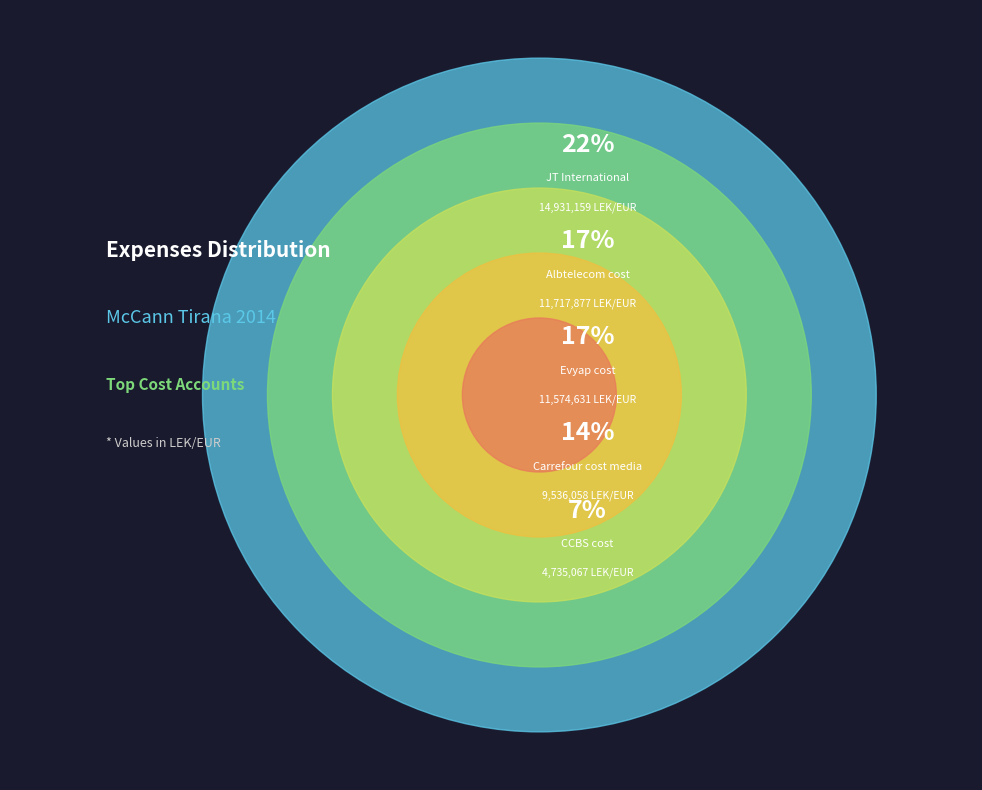

Which slice is the largest?

JT International